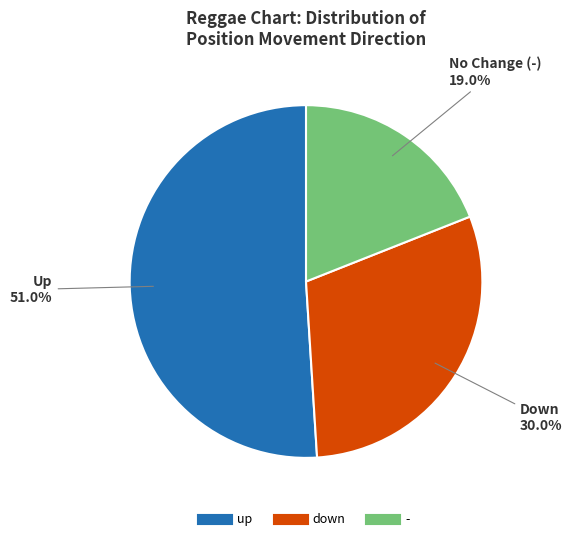

Which has a higher value, up or down?

up